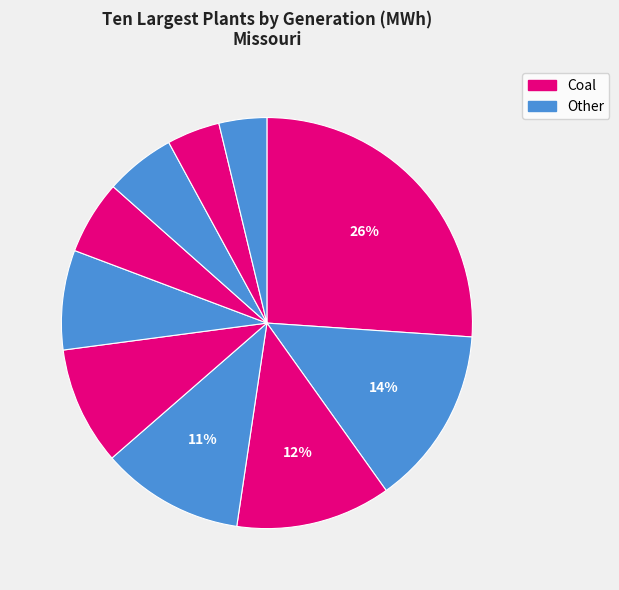

To the nearest percent, what is the average slice percentage?

10%